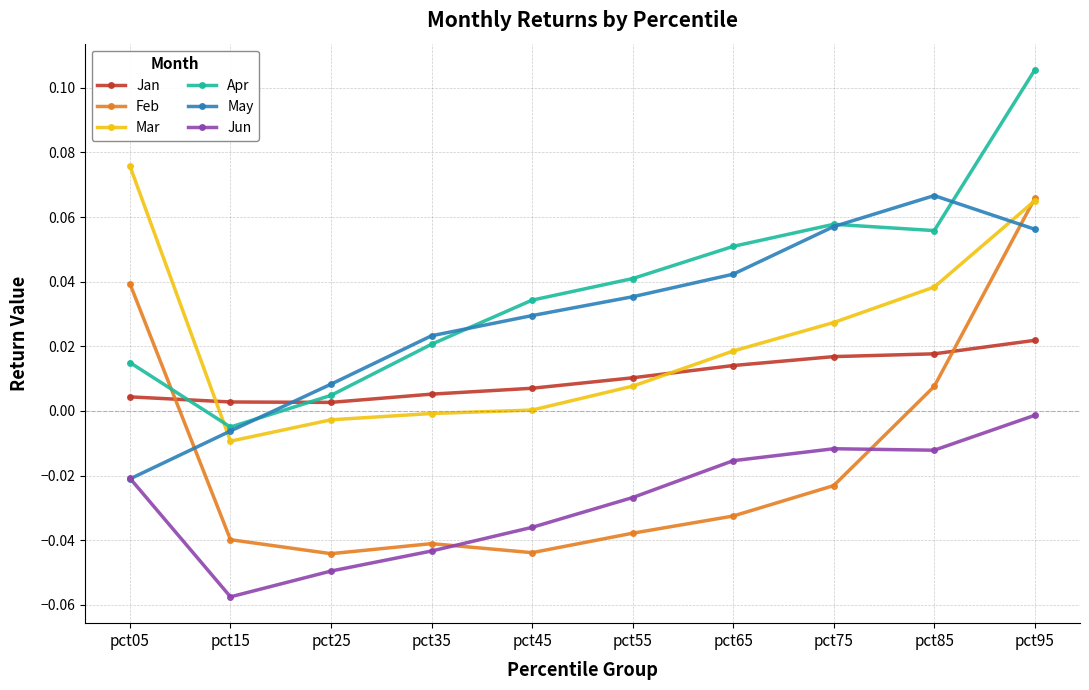

Count the number of categories in the chart.

10